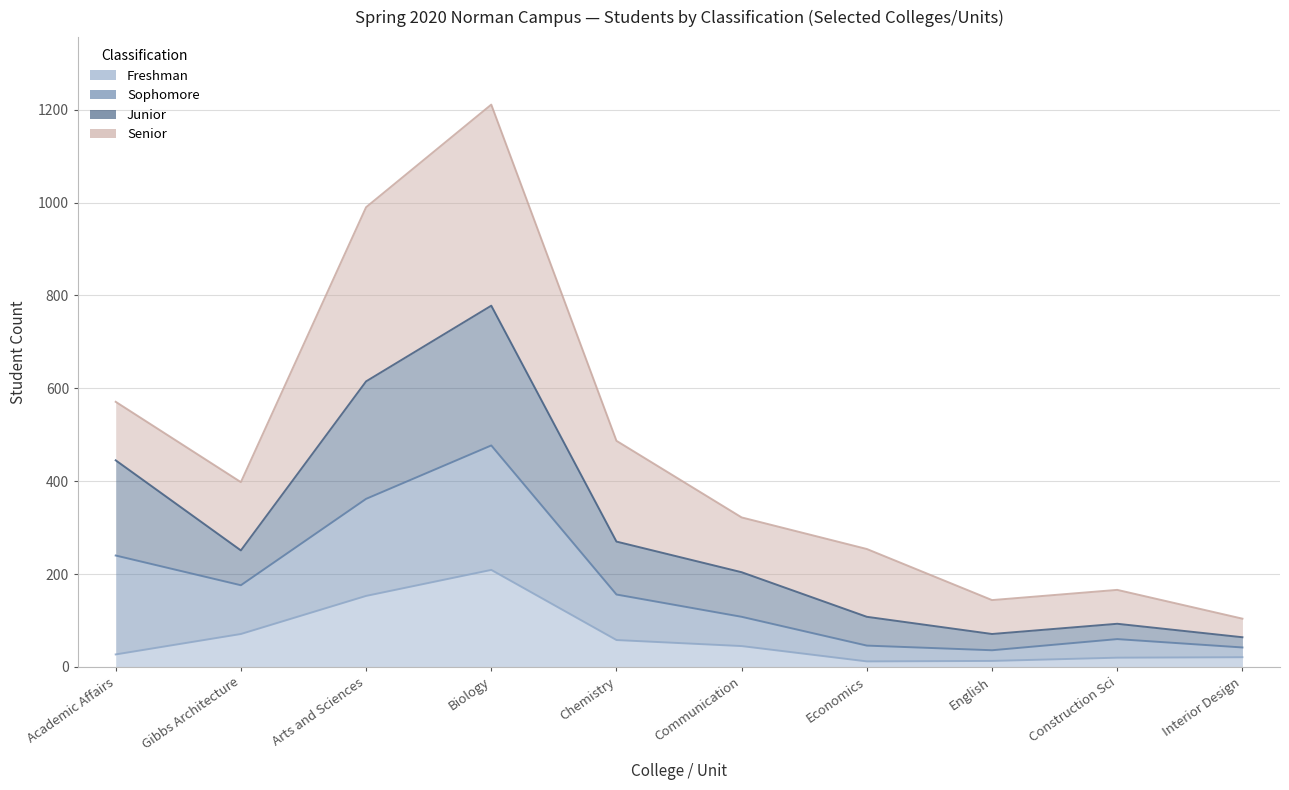

What is the sum of the Total values at Economics and Construction Sci?

420